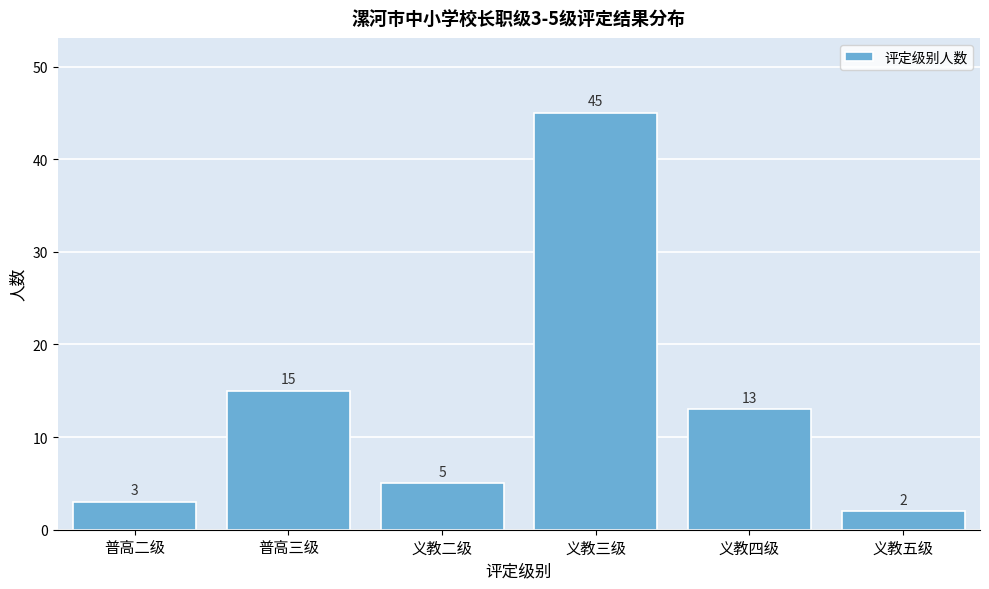

Reading left to right, what are all the values shown in this chart?

3	15	5	45	13	2